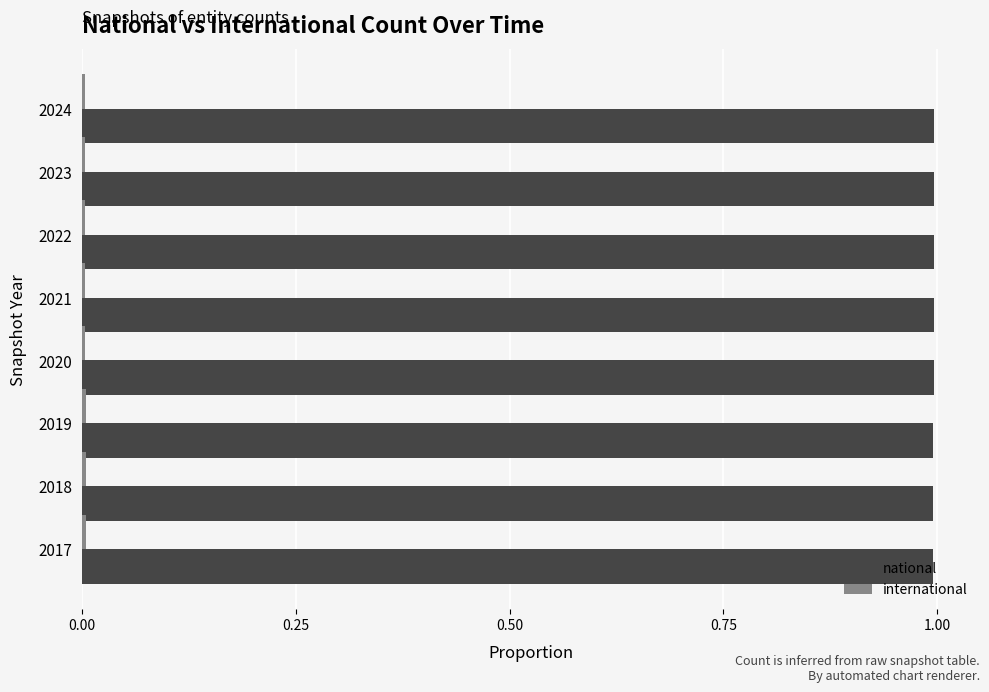

True or false: national has a value of 0.5 at 2021.

False